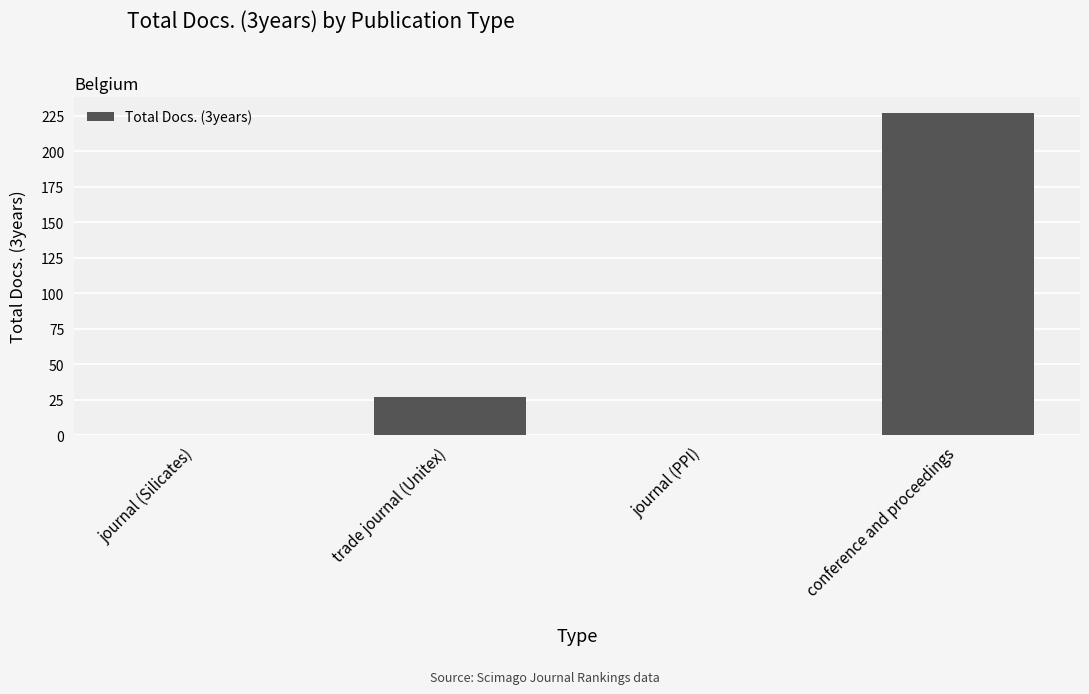

Reading left to right, transcribe all the data shown in this chart.

0	27	0	227